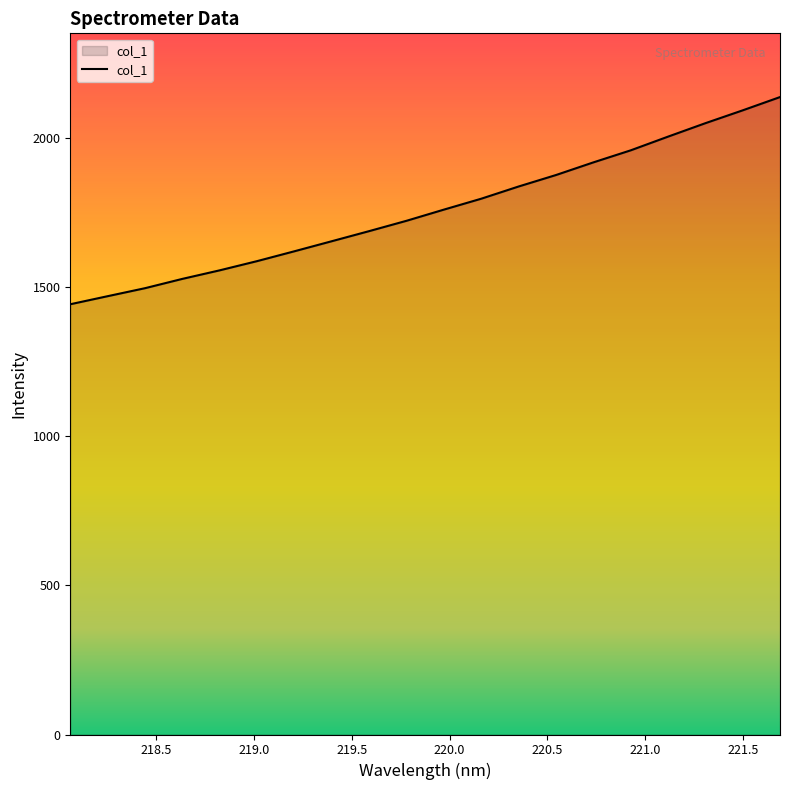

Reading right to left, transcribe all the data shown in this chart.

2136.2	2091.7	2048.7	2003.6	1957.7	1917.3	1875.0	1836.6	1795.7	1759.1	1721.7	1687.1	1653.2	1619.6	1586.5	1555.7	1527.0	1495.7	1468.9	1441.9